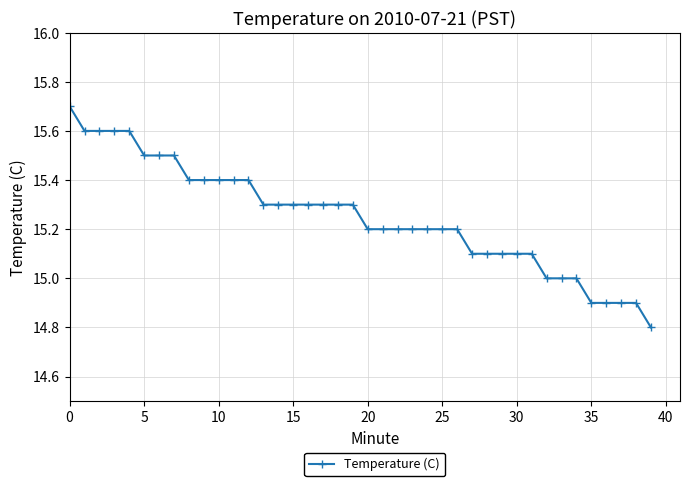

How many distinct data groups are displayed?

1